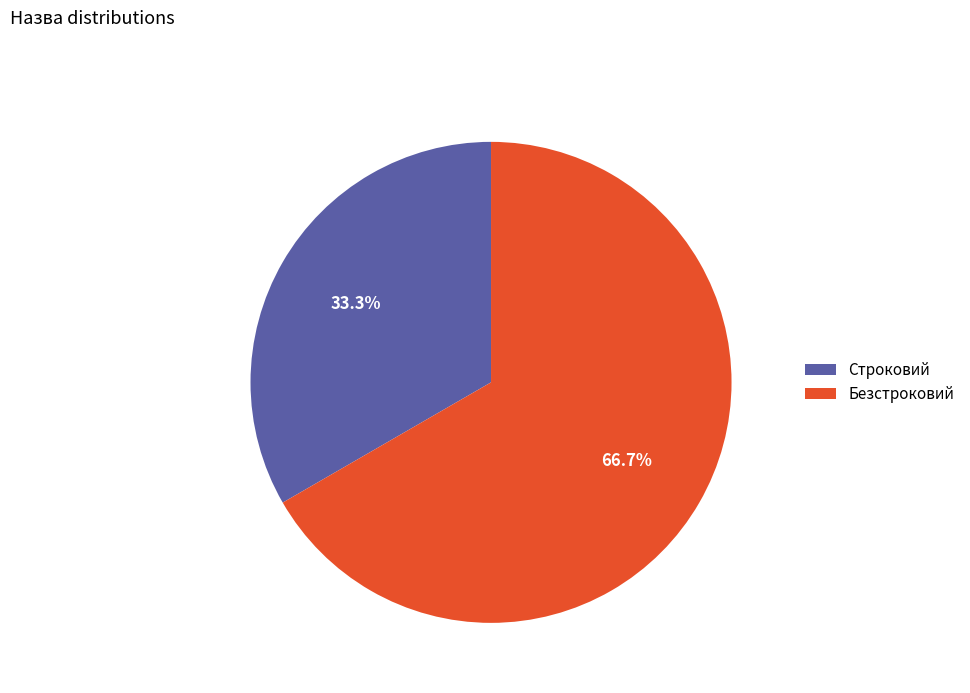

To the nearest percent, what is the difference between the Безстроковий and Строковий slice percentages?

33%